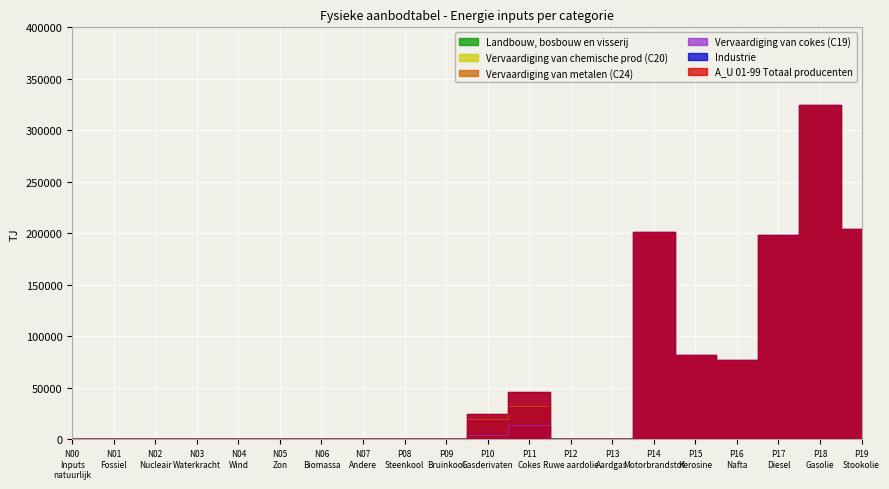

What is the difference between the highest and lowest values at P18 Gasolie?

324879.0